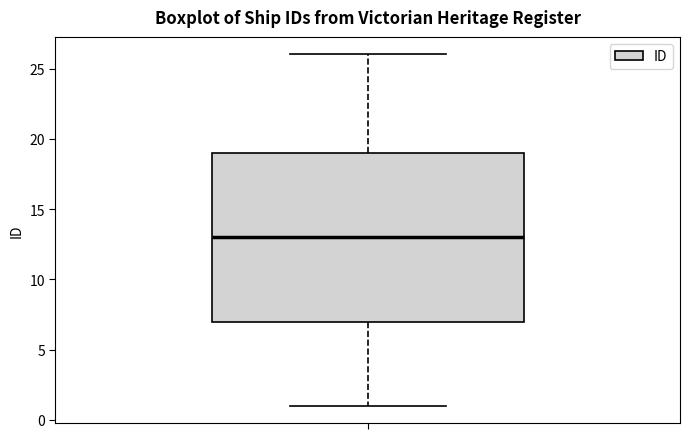

Transcribe this box plot: give where the median line is, the range the box spans, and where the two whiskers end, as read against the y-axis. The values are not printed on the chart, so give them approximately, as read against the axis.

median 13, box 7 to 19, whiskers 1 to 26